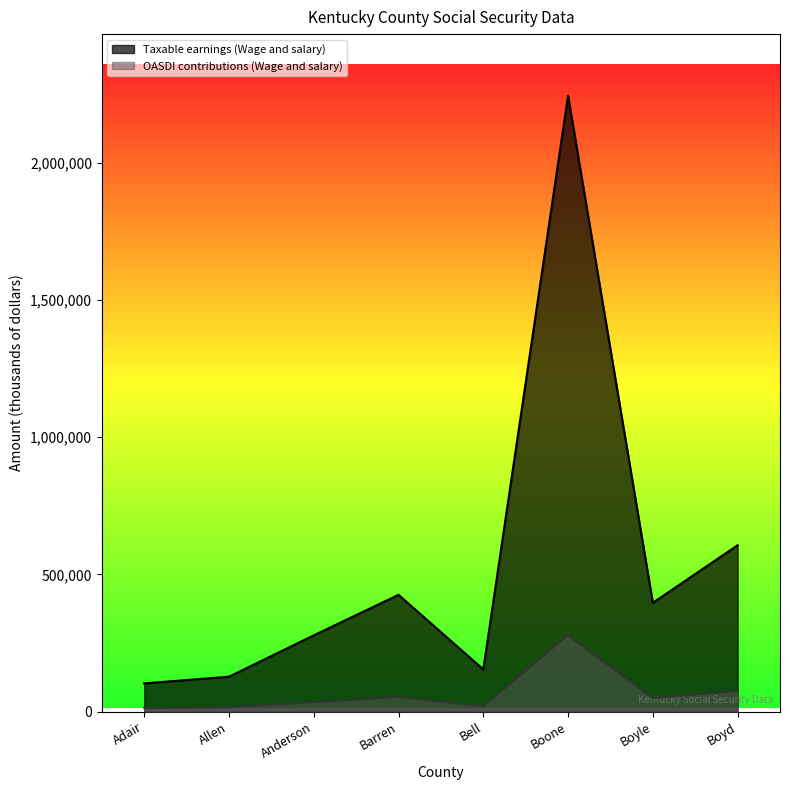

At which label does OASDI contributions (Wage and salary) reach its peak?

Boone